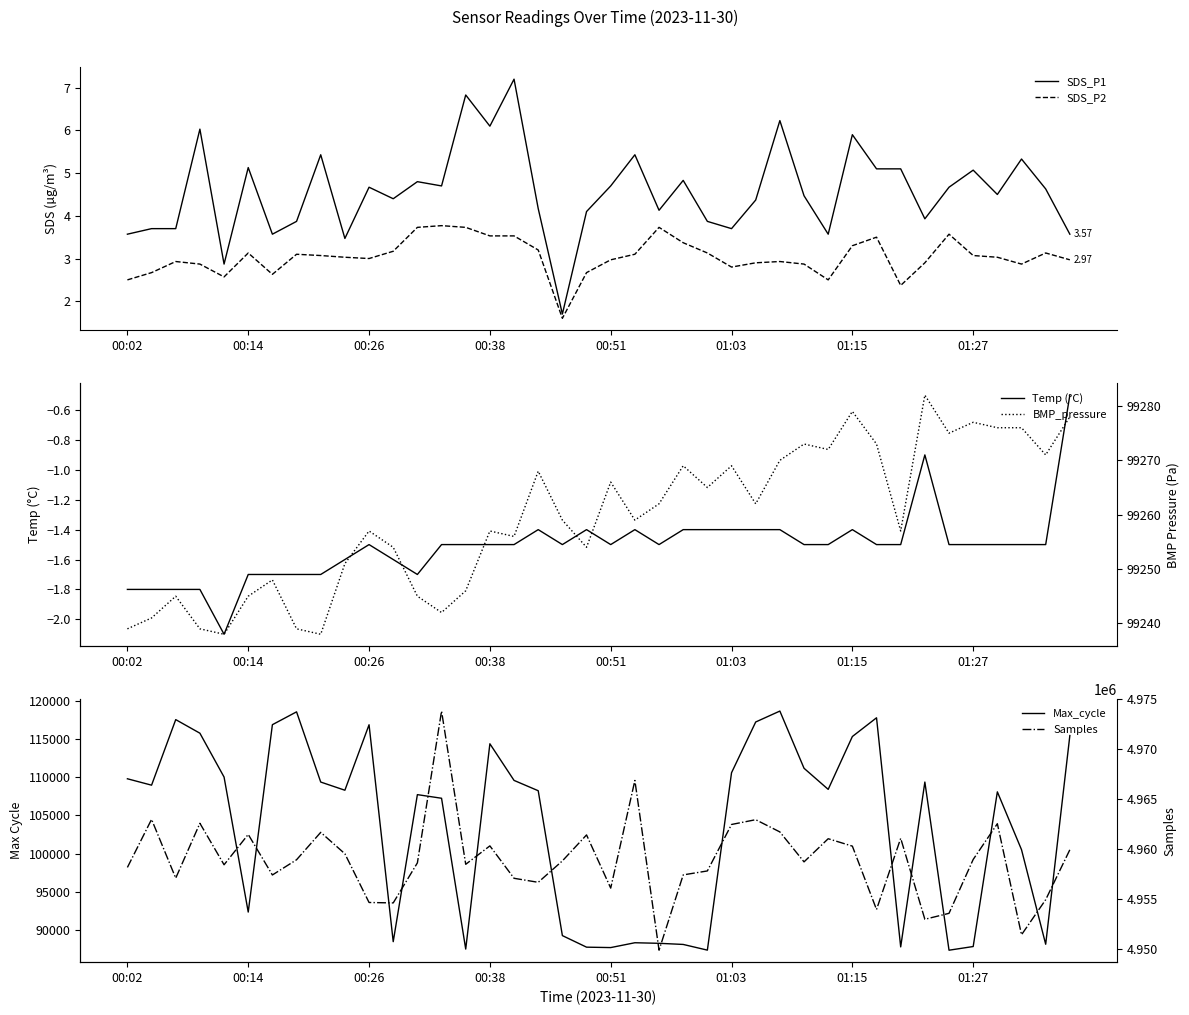

At which label is BMP_pressure closest to 99260?

18